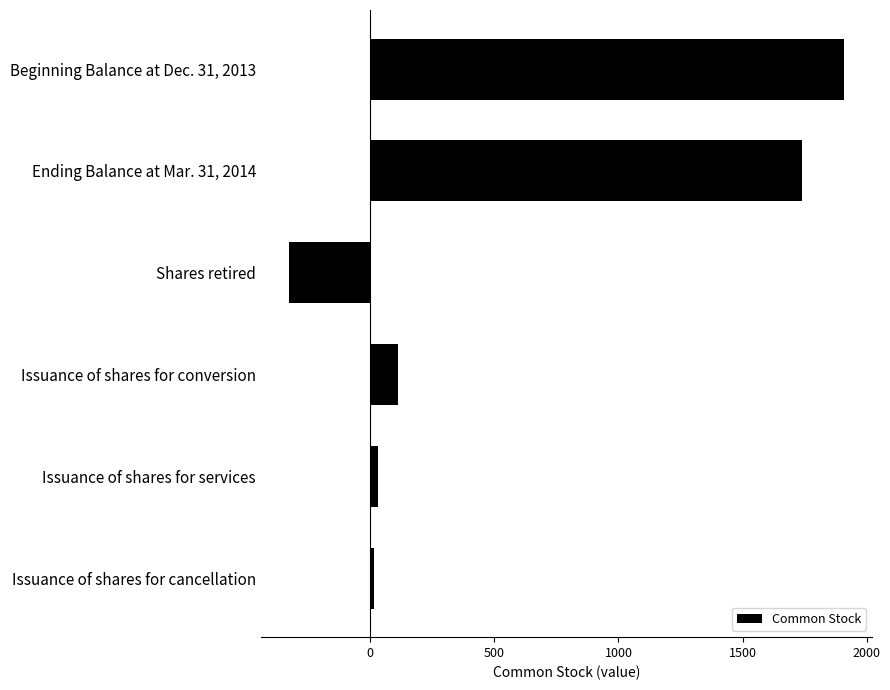

The chart shows a value of 113 at Issuance of shares for conversion. True or false?

True